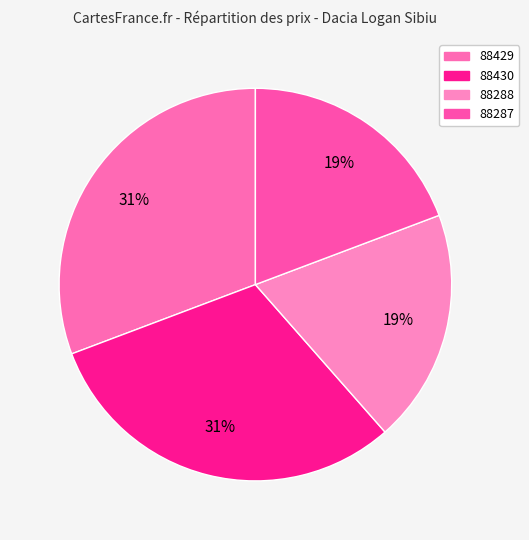

To the nearest percent, what is the difference between the largest and smallest slice percentages?

11%